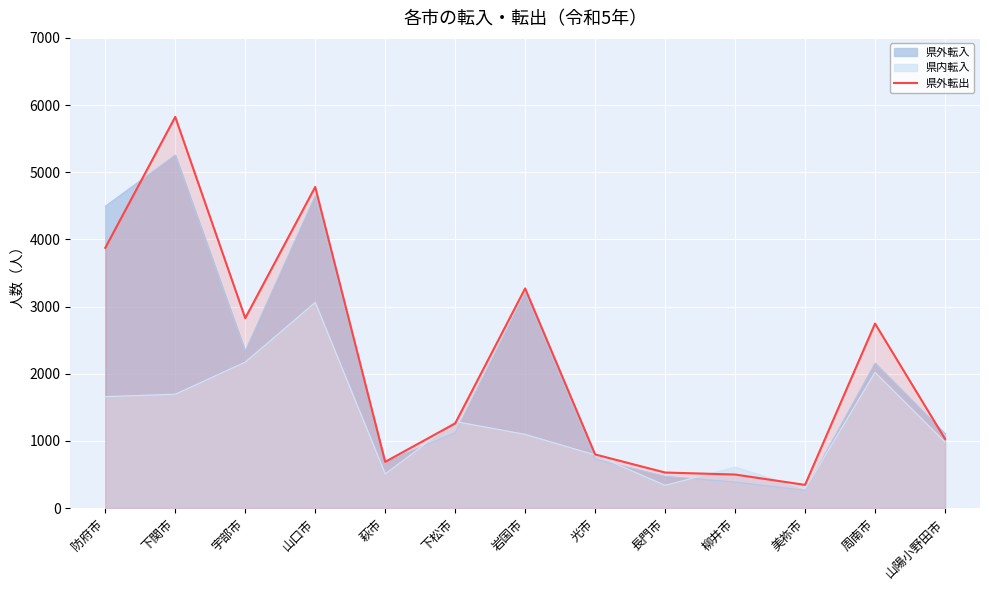

What is the spread (max minus min) of values at 山陽小野田市?

128